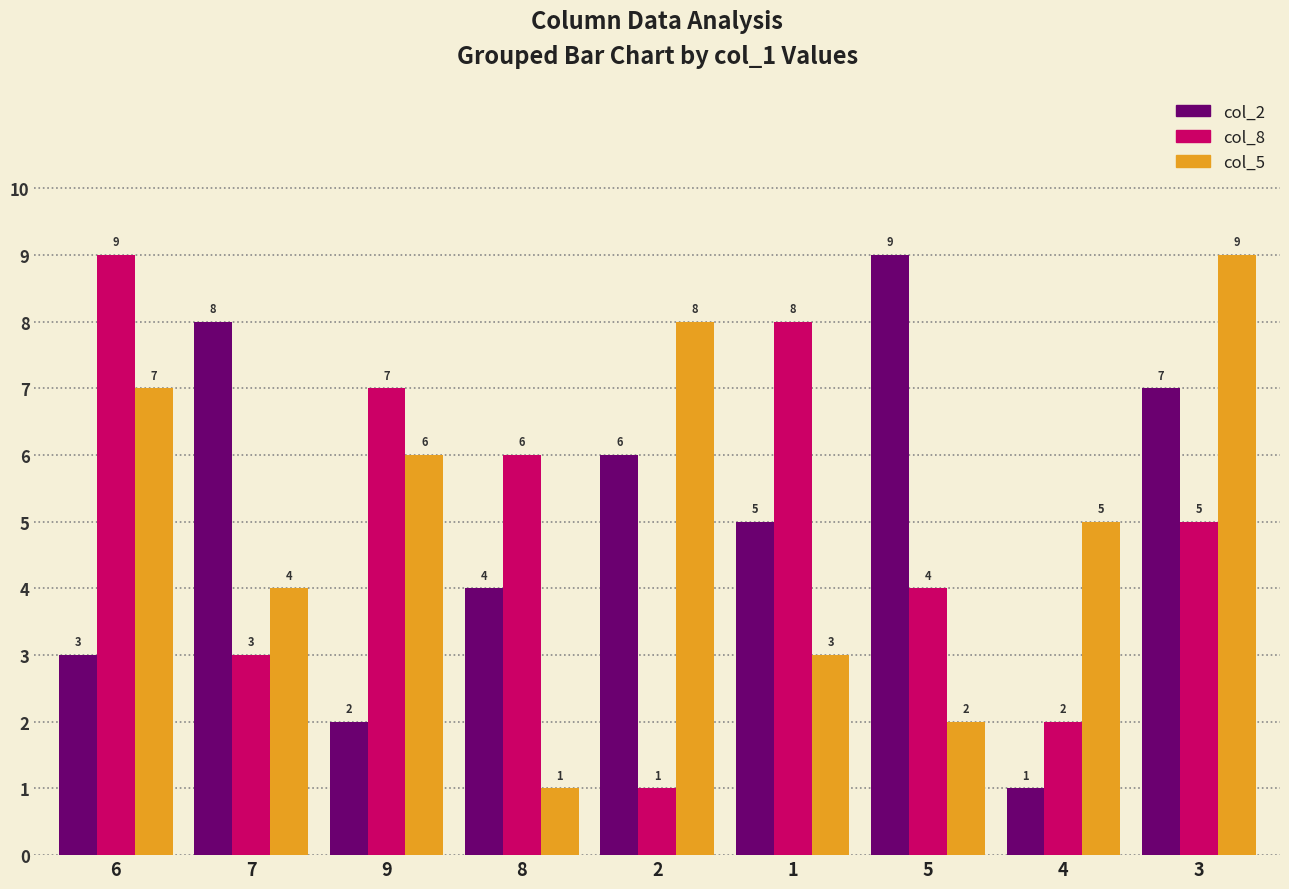

At which label does col_5 first exceed 5?

6